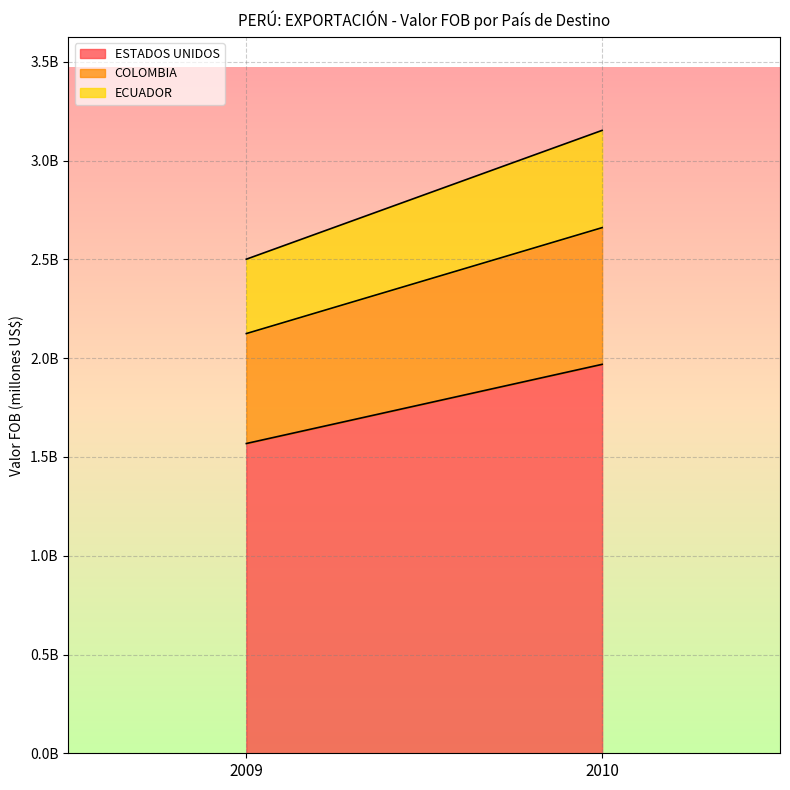

What is the average value of the ECUADOR series?

434478271.5